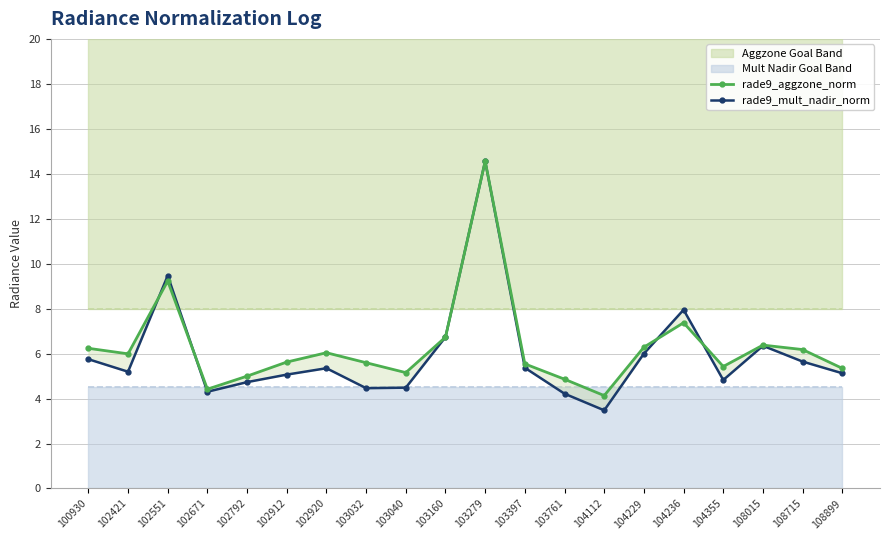

What is the value of the rade9_aggzone_norm point at the 12th from the left?

5.5